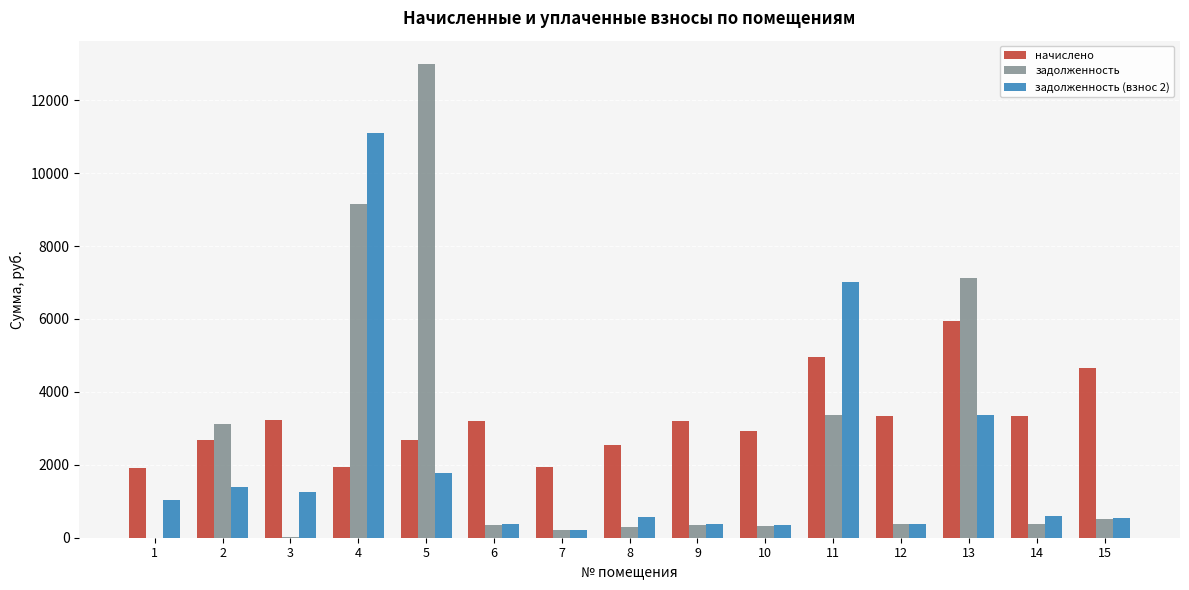

What are all the series names shown in the legend?

начислено, задолженность, задолженность (взнос 2)